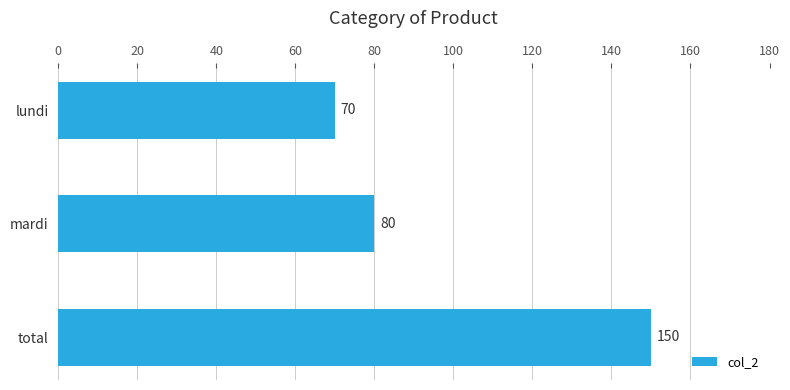

What is the minimum value shown in the chart?

70